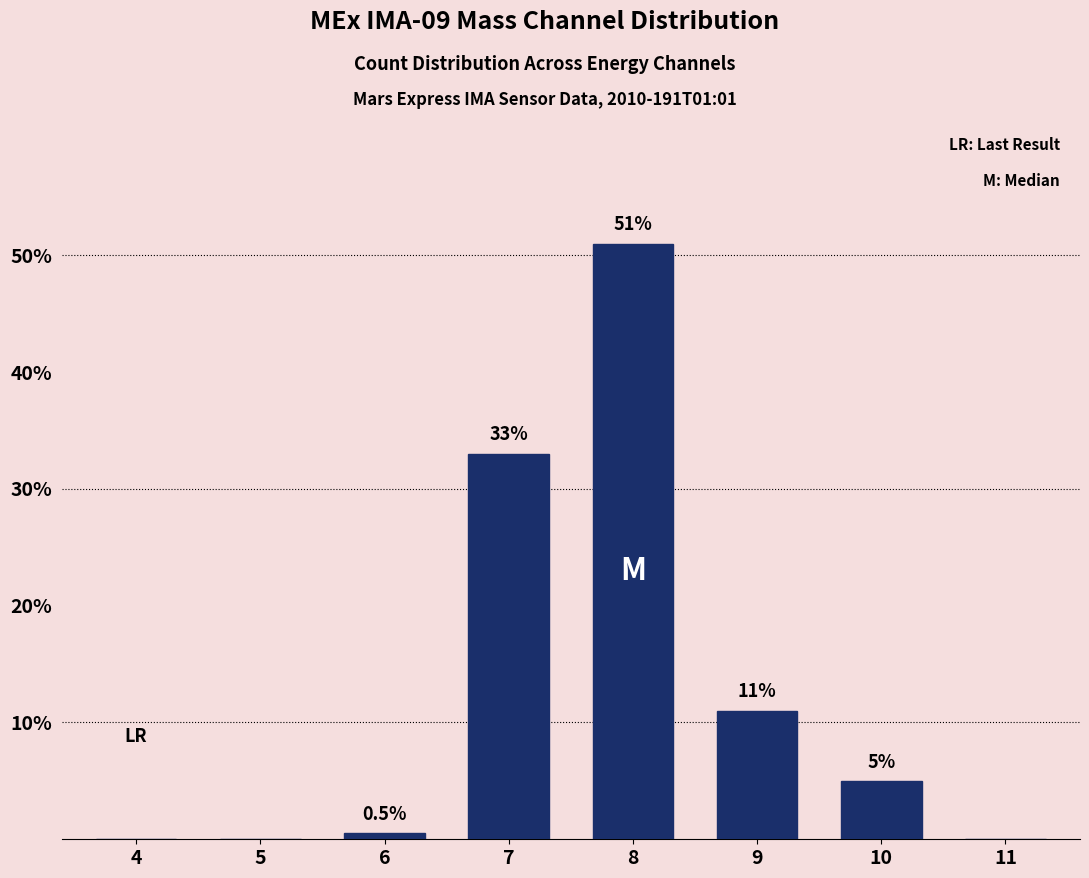

Reading left to right, transcribe all the data shown in this chart.

4=0.0	5=0.0	6=0.5	7=33.0	8=51.0	9=11.0	10=5.0	11=0.0